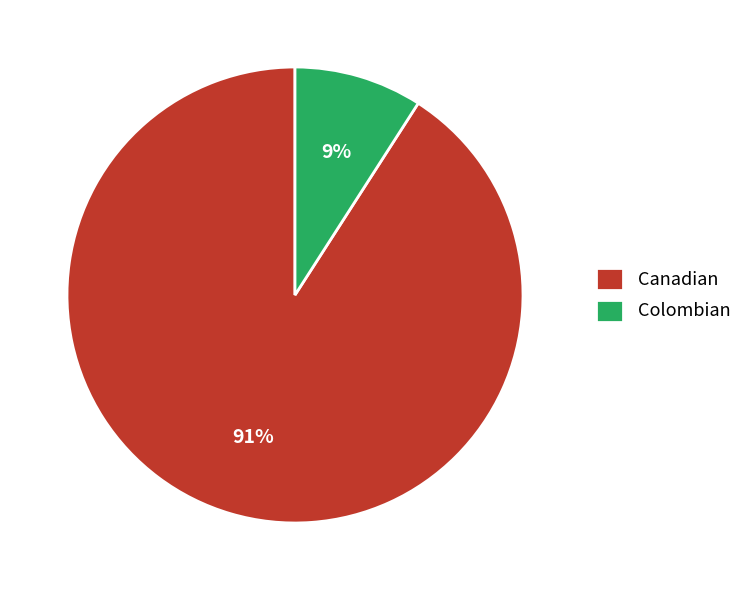

To the nearest percent, what portion does Canadian represent?

91%